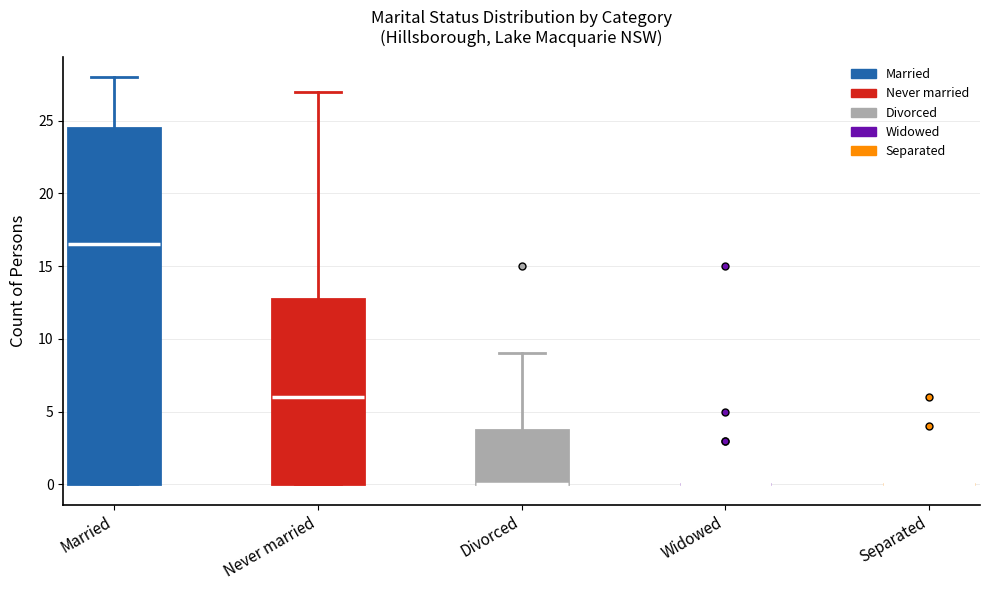

Reading left to right, transcribe this box plot: for each box, give where its median line is, the range the box spans, and where its two whiskers end, as read against the y-axis. The values are not printed on the chart, so give them approximately, as read against the axis.

Married: median 16.5, box 0.0 to 24.5, whiskers 0.0 to 28.0
Never married: median 6.0, box 0.0 to 13.0, whiskers 0.0 to 27.0
Divorced: median 0.0 (drawn on the box's lower edge), box 0.0 to 4.0, whiskers 0.0 to 9.0
Widowed: box collapsed to a line at 0.0, whiskers 0.0 to 0.0
Separated: box collapsed to a line at 0.0, whiskers 0.0 to 0.0